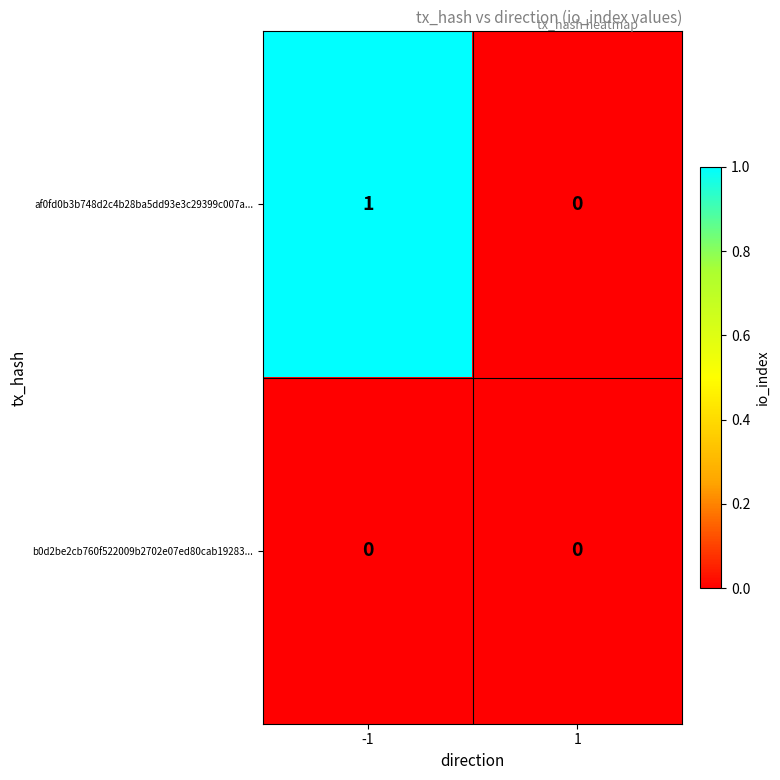

Which series changed the most between -1 and 1?

af0fd0b3b748d2c4b28ba5dd93e3c29399c007a...